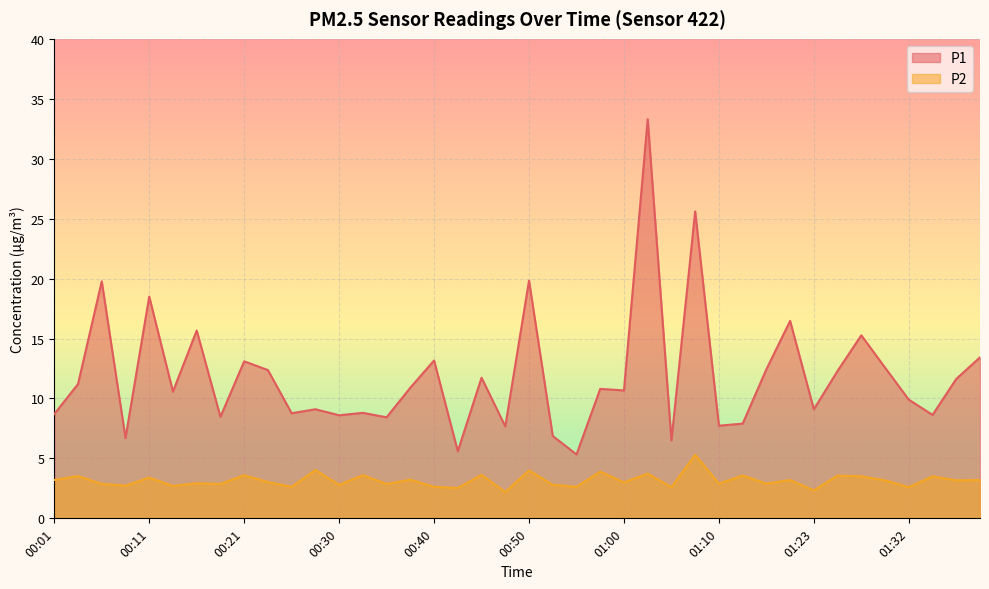

How many lines are shown in the chart?

2